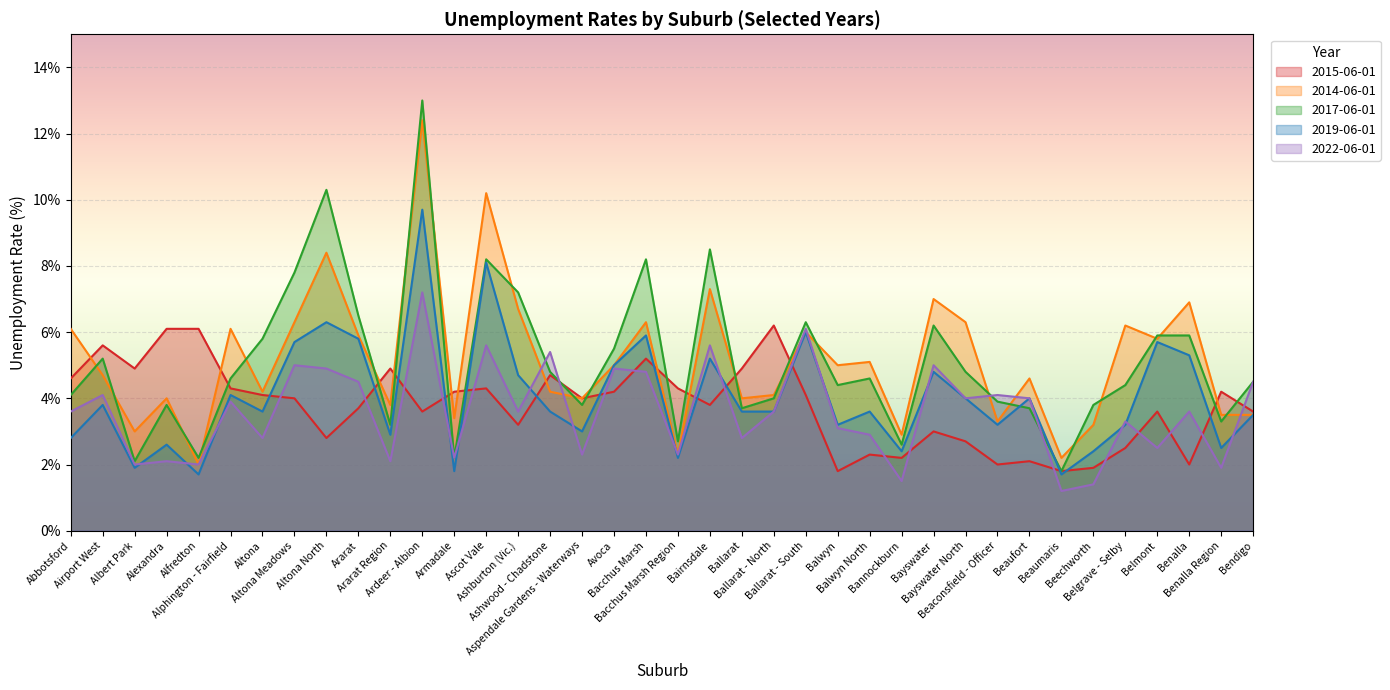

Where is 2017-06-01 nearest to the value 7?

Ashburton (Vic.)